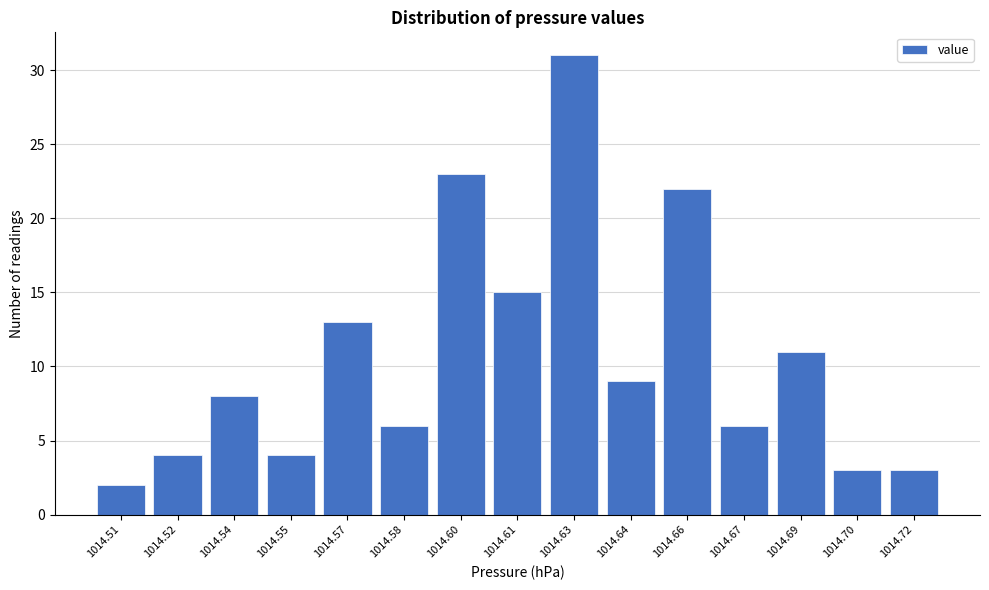

Reading left to right, extract all data points from this chart.

1014.51=2	1014.52=4	1014.54=8	1014.55=4	1014.57=13	1014.58=6	1014.60=23	1014.61=15	1014.63=31	1014.64=9	1014.66=22	1014.67=6	1014.69=11	1014.70=3	1014.72=3